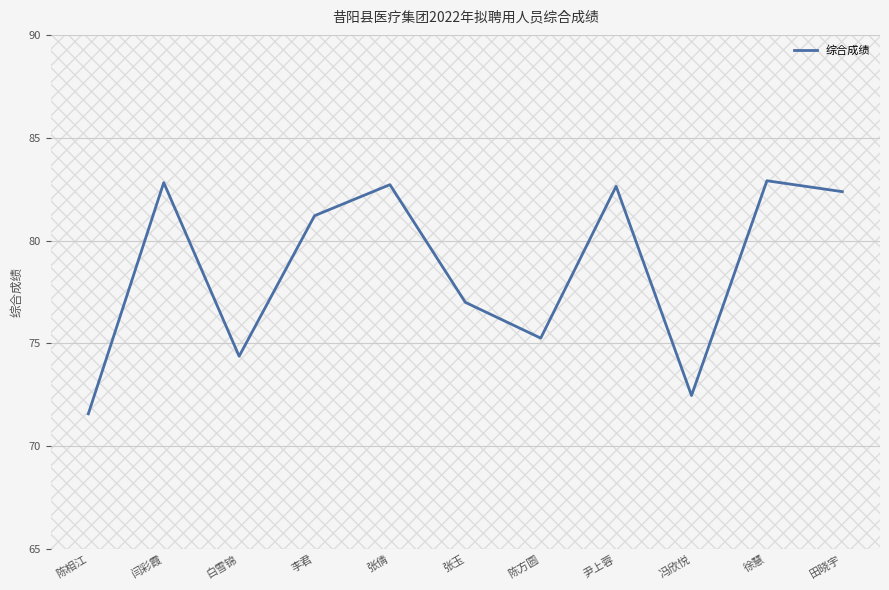

What is the maximum value shown in the chart?

82.9